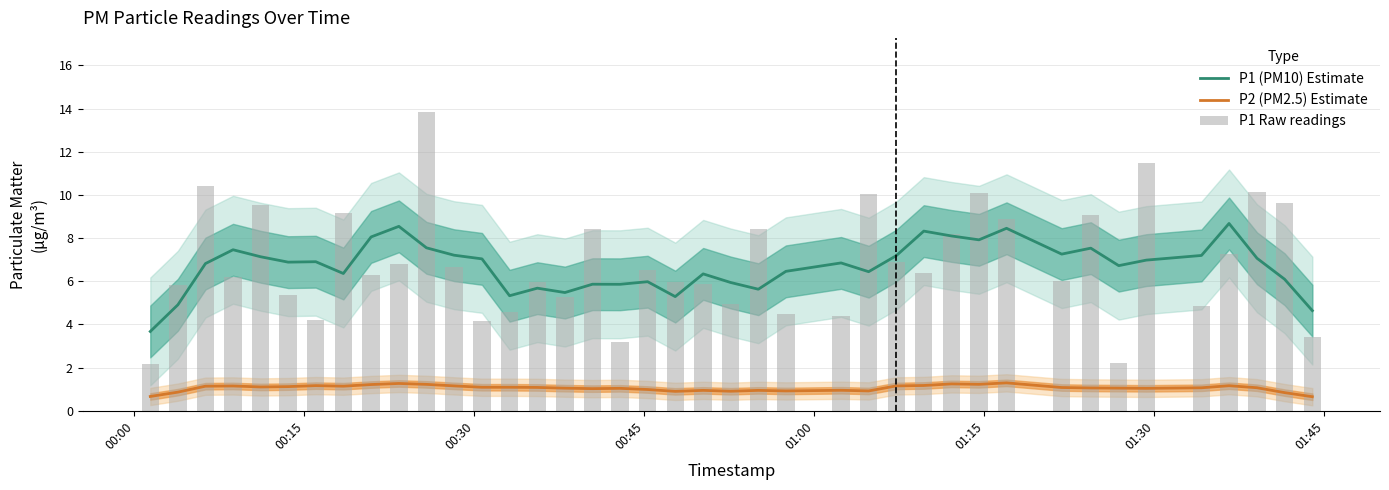

Reading right to left, transcribe all the data shown in this chart.

P1 (PM10) Estimate: 4.6	6.1	7.1	8.7	7.2	7.0	6.7	7.5	7.3	8.5	7.9	8.1	8.3	7.2	6.4	6.9	6.5	5.6	5.9	6.3	5.3	6.0	5.9	5.9	5.5	5.7	5.3	7.0	7.2	7.6	8.5	8.1	6.4	6.9	6.9	7.1	7.5	6.8	4.9	3.7
P2 (PM2.5) Estimate: 0.7	0.8	1.1	1.2	1.1	1.0	1.1	1.1	1.1	1.3	1.2	1.2	1.2	1.2	0.9	1.0	0.9	0.9	0.9	0.9	0.9	1.0	1.0	1.0	1.0	1.1	1.1	1.1	1.2	1.2	1.3	1.2	1.1	1.2	1.1	1.1	1.1	1.1	0.9	0.7
P1 Raw readings: 3.4	9.6	10.2	7.3	4.8	11.5	2.2	9.1	6.0	8.9	10.1	8.2	6.4	6.9	10.0	4.4	4.5	8.4	5.0	5.9	6.0	6.5	3.2	8.4	5.3	6.0	4.6	4.2	6.7	13.8	6.8	6.3	9.2	4.2	5.3	9.6	6.2	10.4	5.8	2.1